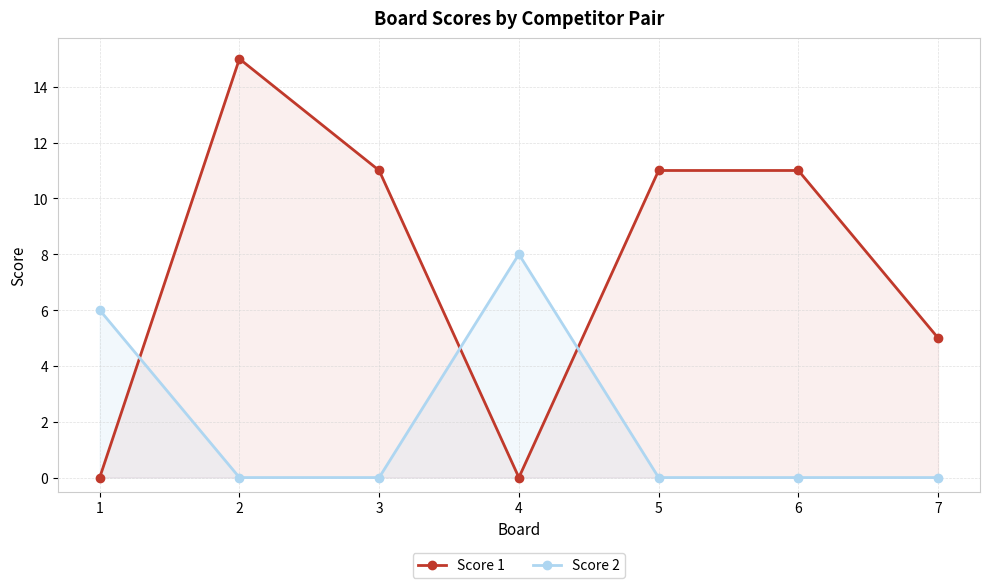

Where does the Score 1 series first go above 11?

2